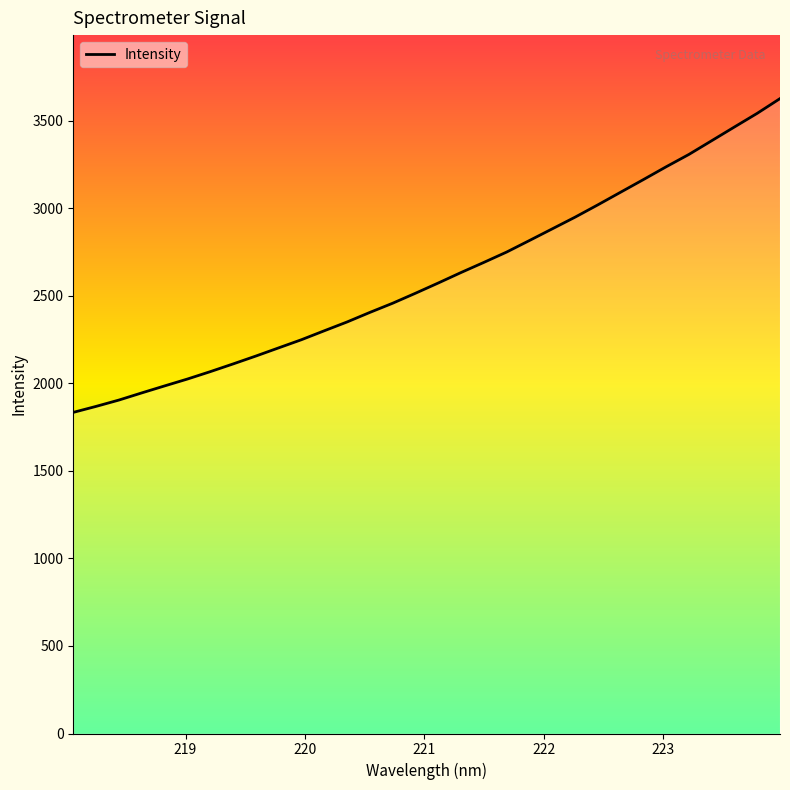

What is the maximum value shown in the chart?

3625.2